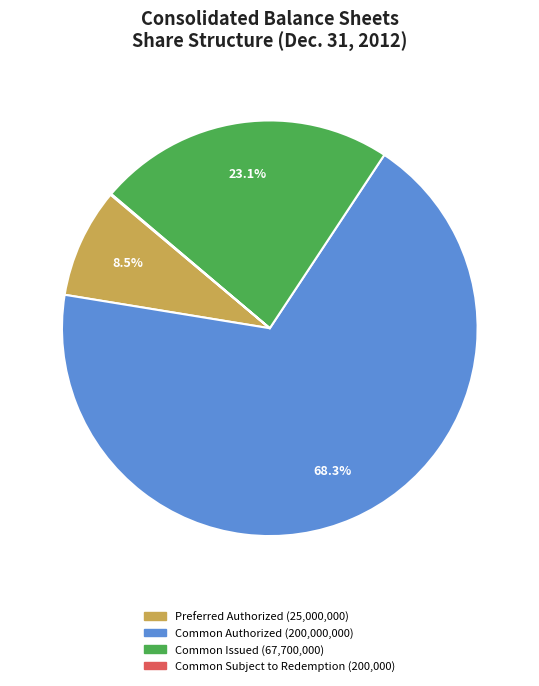

To the nearest percent, what is the average slice percentage?

25%